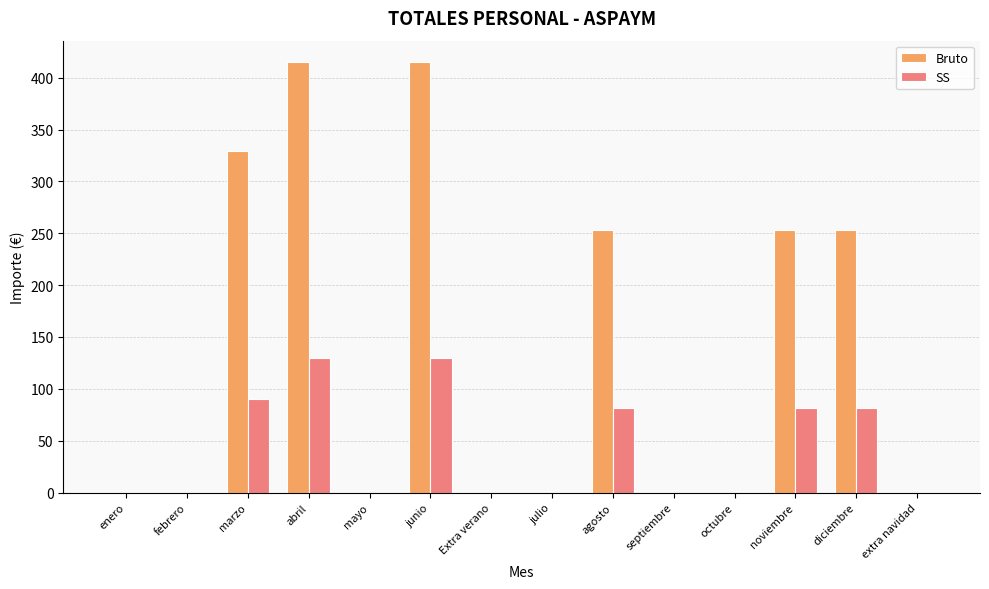

Which series has the largest total across all categories?

Bruto